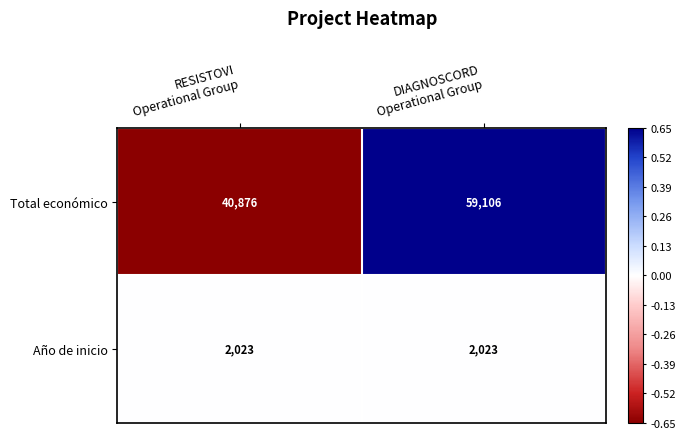

Rank the series by their average value, from lowest to highest.

Año de inicio, Total económico